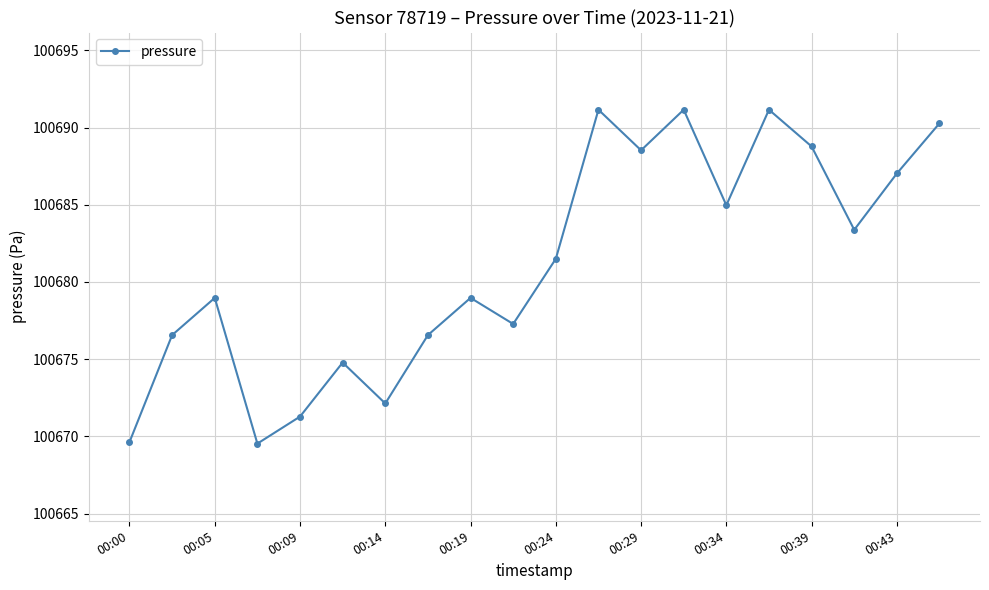

What is the value of the 3rd point from the left?

100679.0